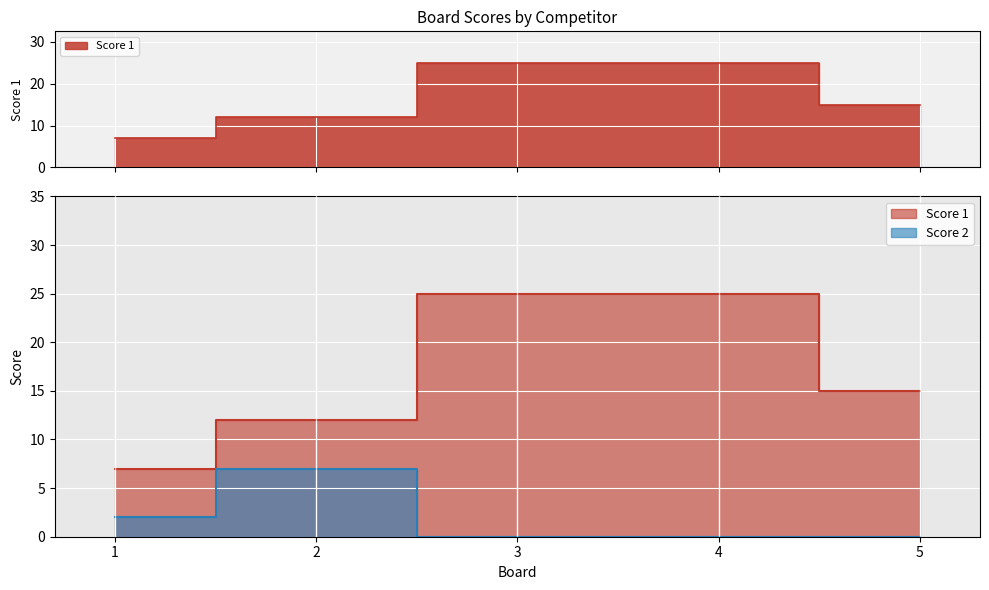

Rank the series by their average value, from lowest to highest.

Score 2, Score 1